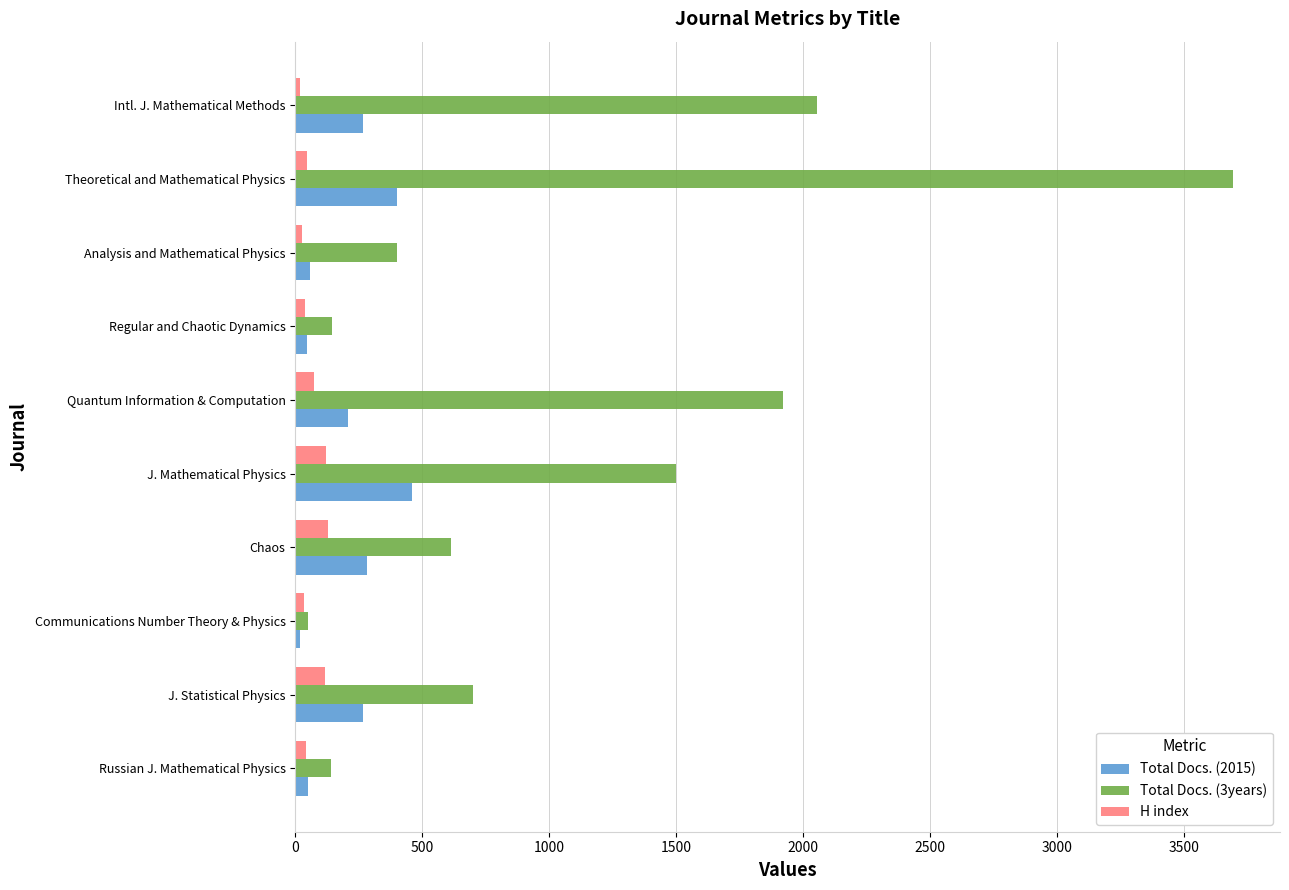

Count the number of categories in the chart.

10